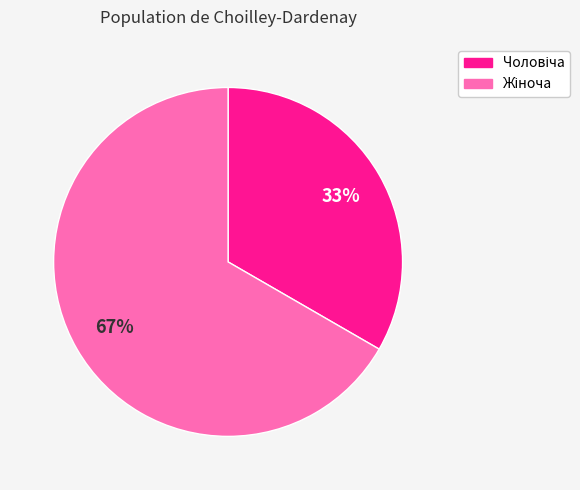

To the nearest percent, what is the average slice percentage?

50%